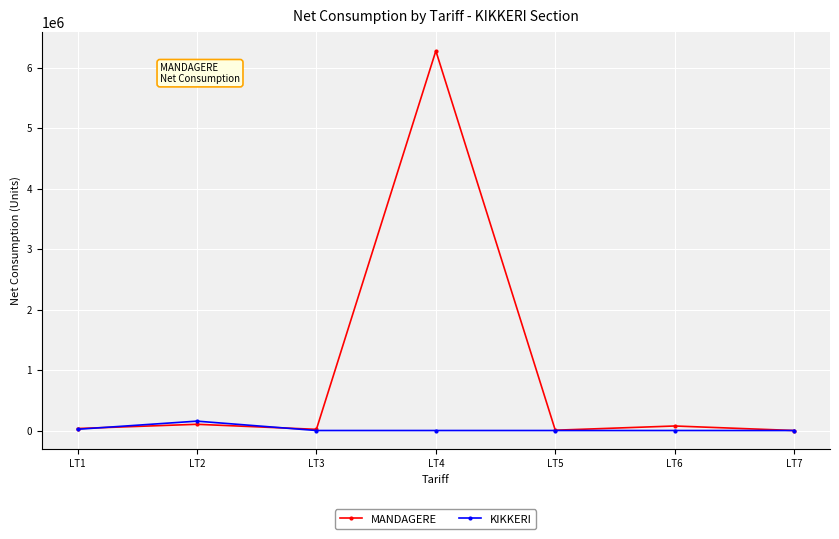

What is the maximum value for KIKKERI?

154919